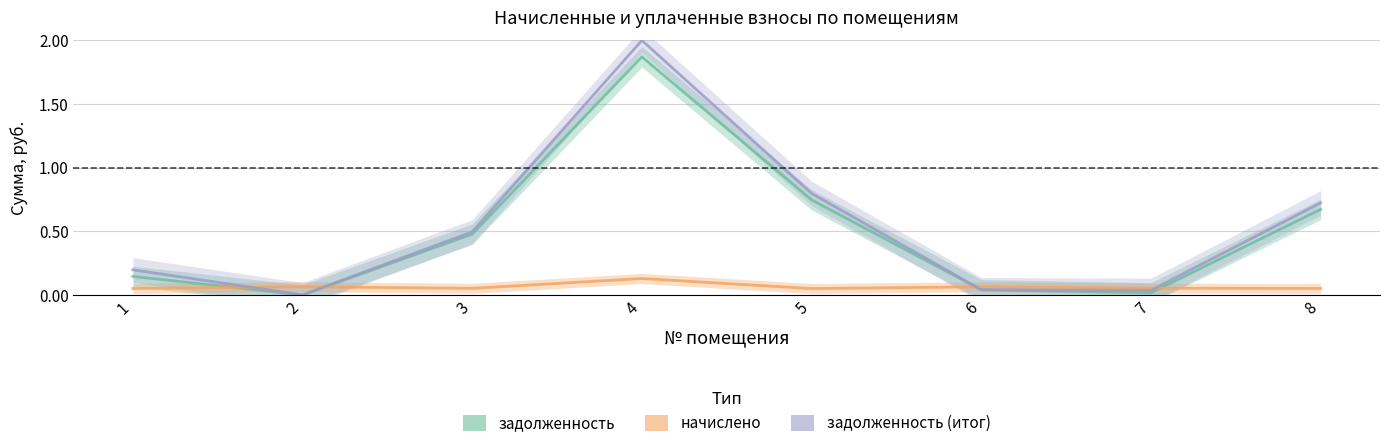

What is the minimum value for начислено?

0.1